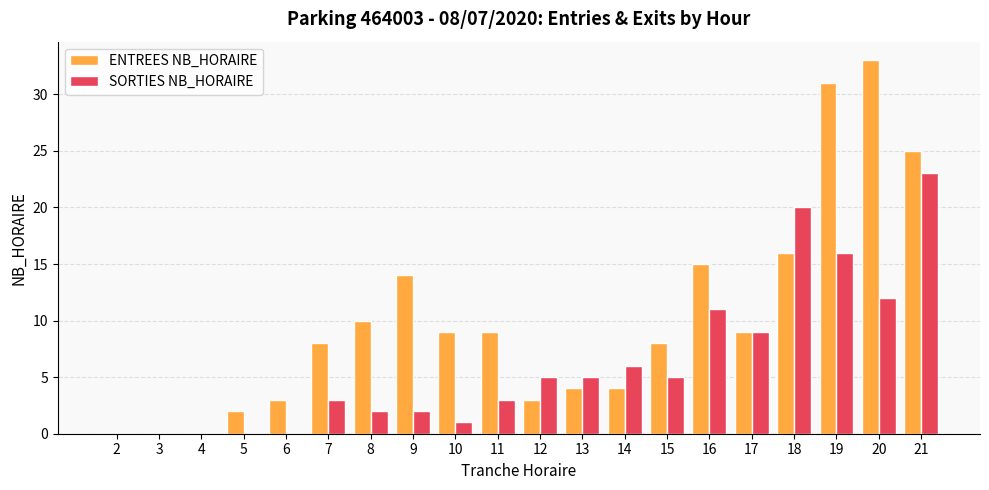

What is the sum of all SORTIES NB_HORAIRE values?

123